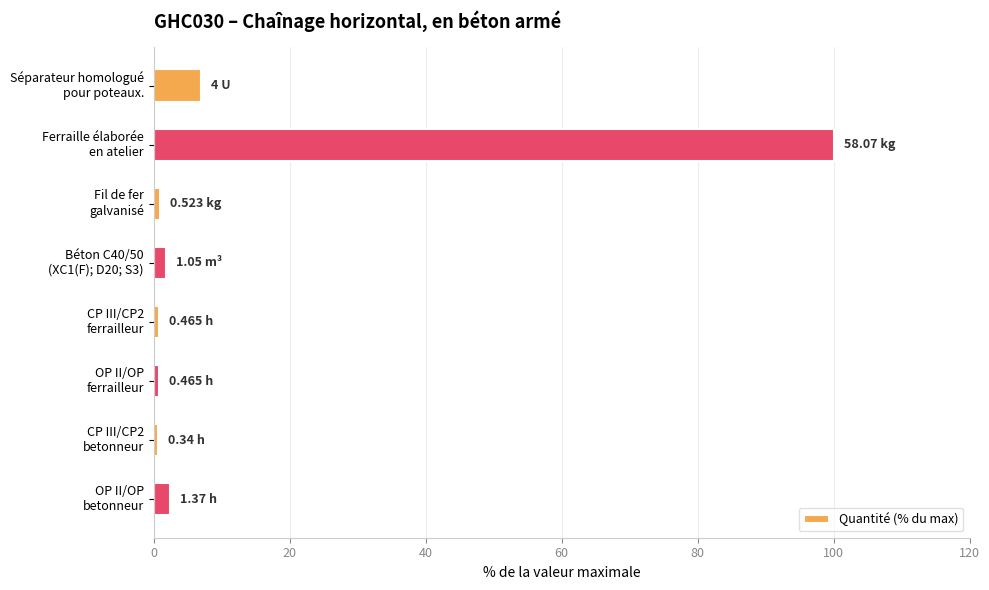

How many data points does each series have?

8